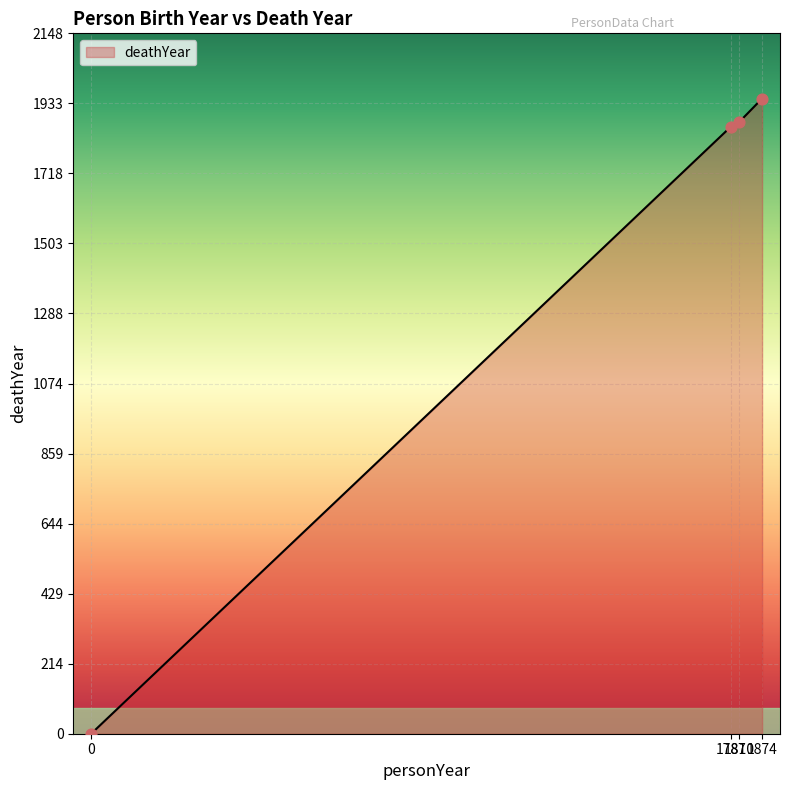

What is the maximum value shown in the chart?

1948